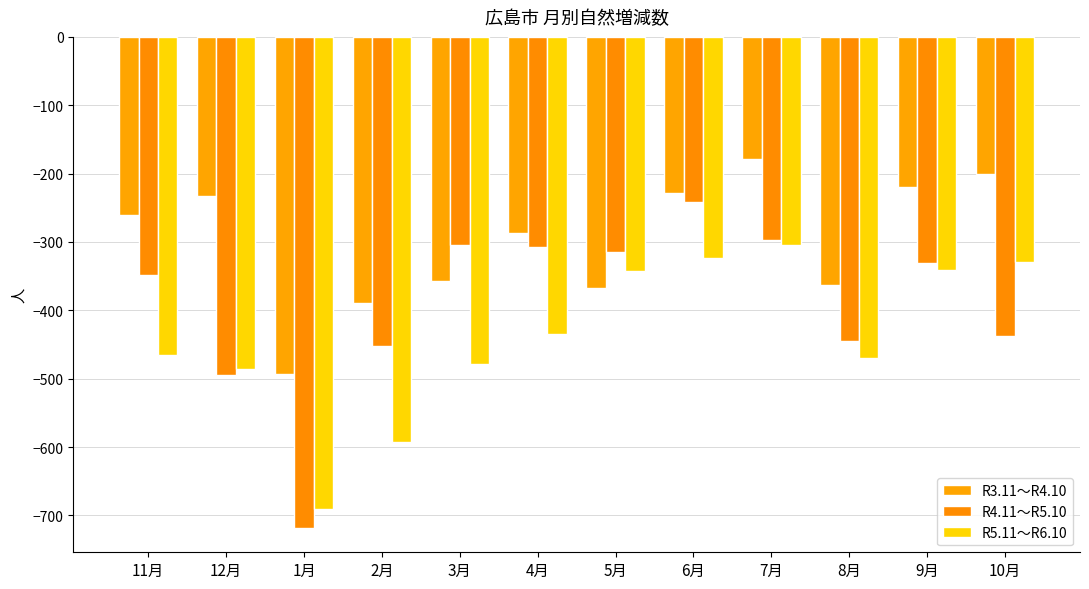

At which label does R4.11～R5.10 first exceed -331?

3月